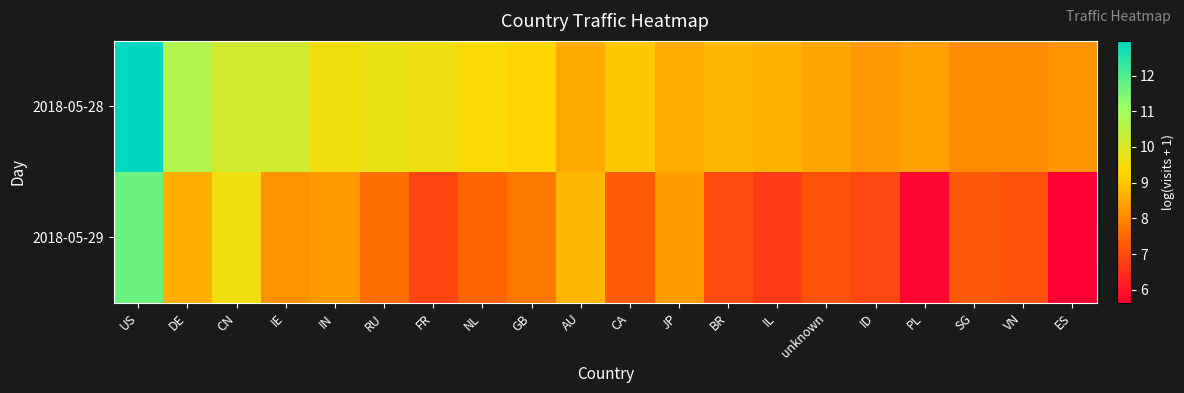

At which category is the sum across all series the highest?

US